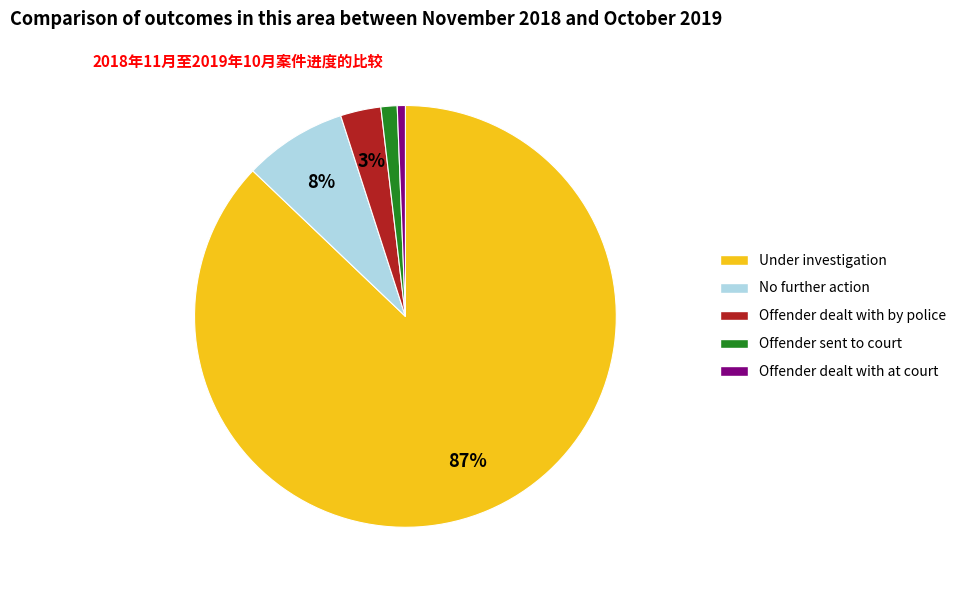

The Offender dealt with by police slice represents 14% of the pie. True or false?

False